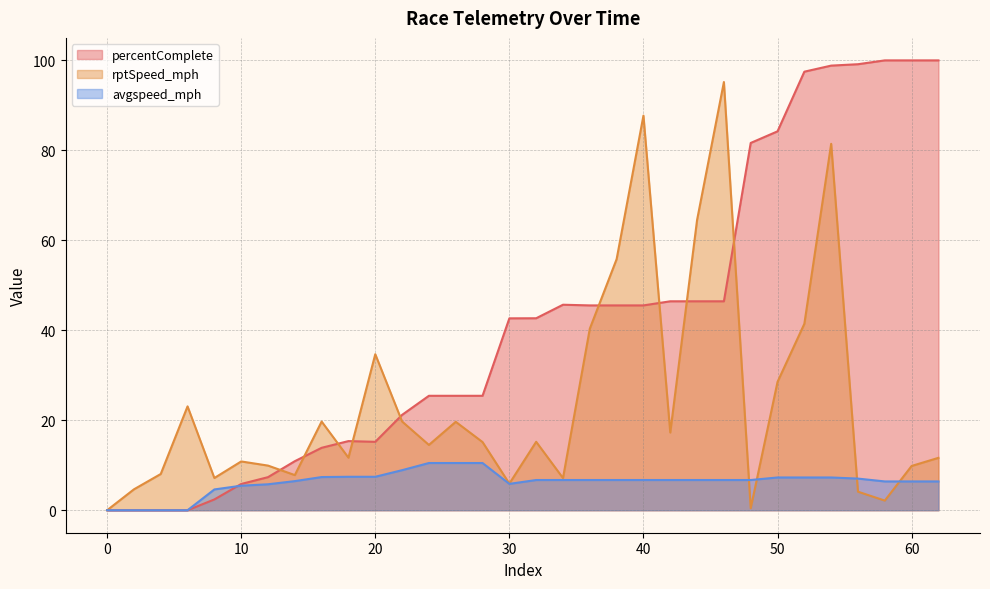

What is the total value across all series at 54?

187.6